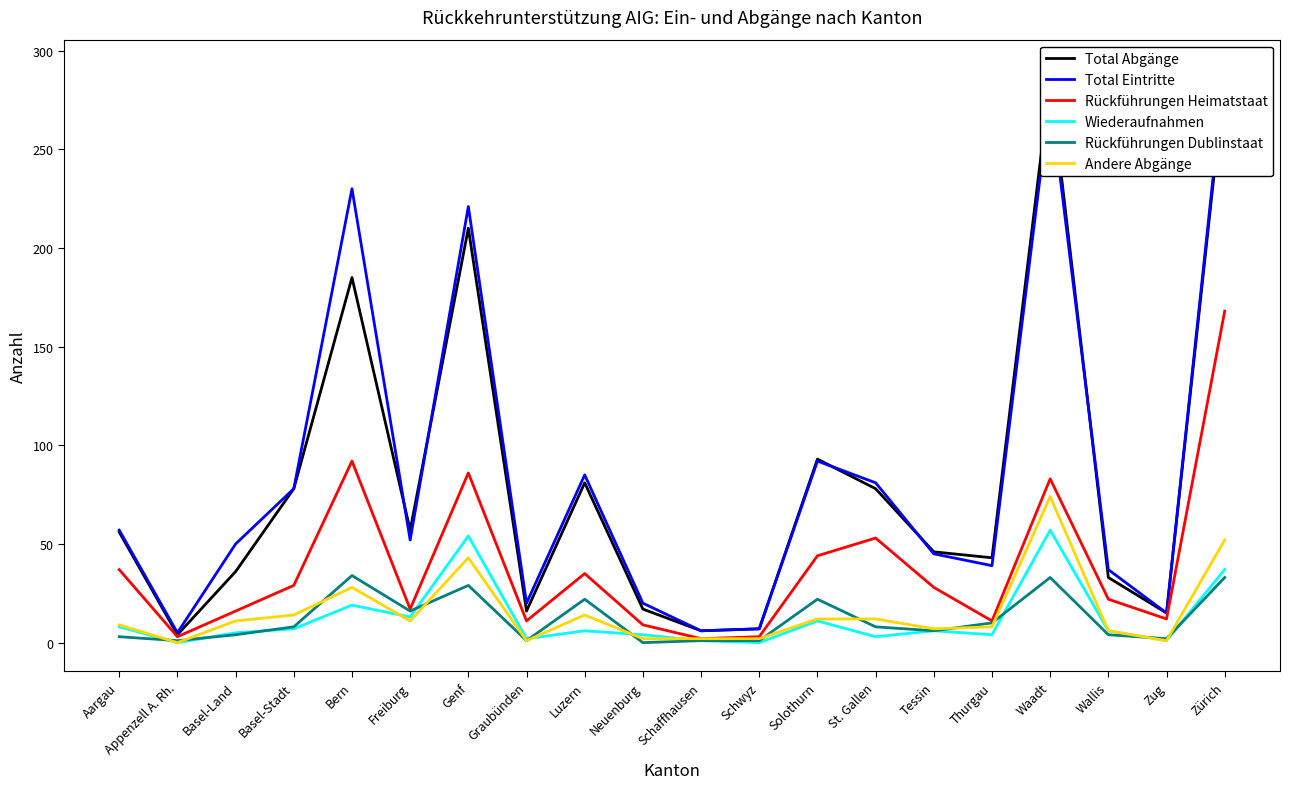

What is the difference between the maximum and minimum values in the Andere Abgänge series?

74